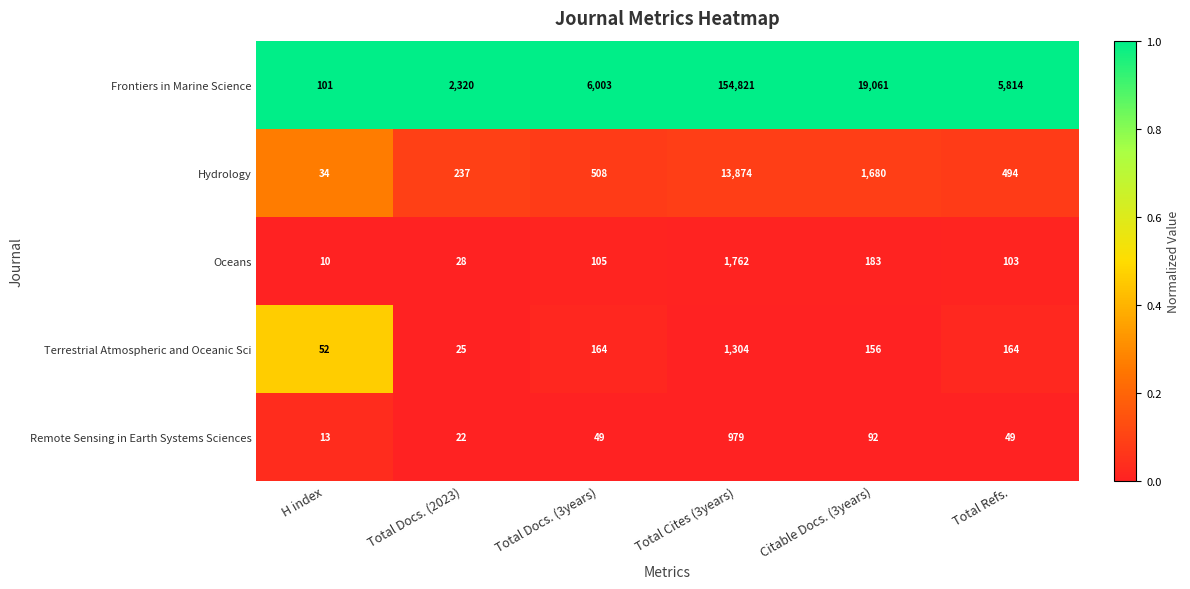

What is the total value across all series at Total Refs.?

6624